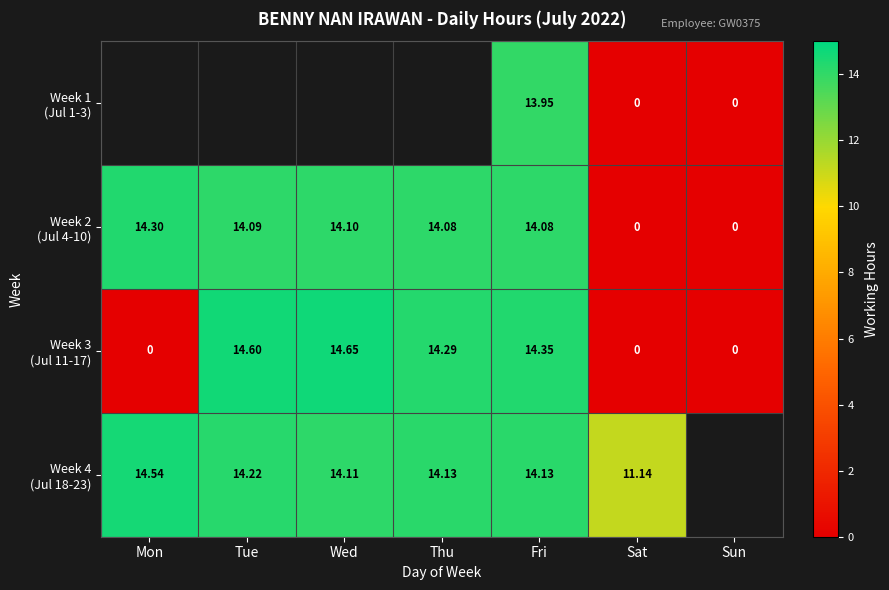

What value does the Week 2 (Jul 4-10) series have at Thu?

14.1